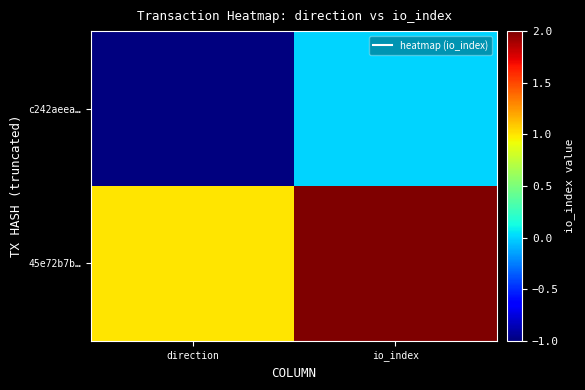

Reading left to right, what are all the values shown in this chart?

c242aeea…: direction=-1	io_index=0
45e72b7b…: direction=1	io_index=2